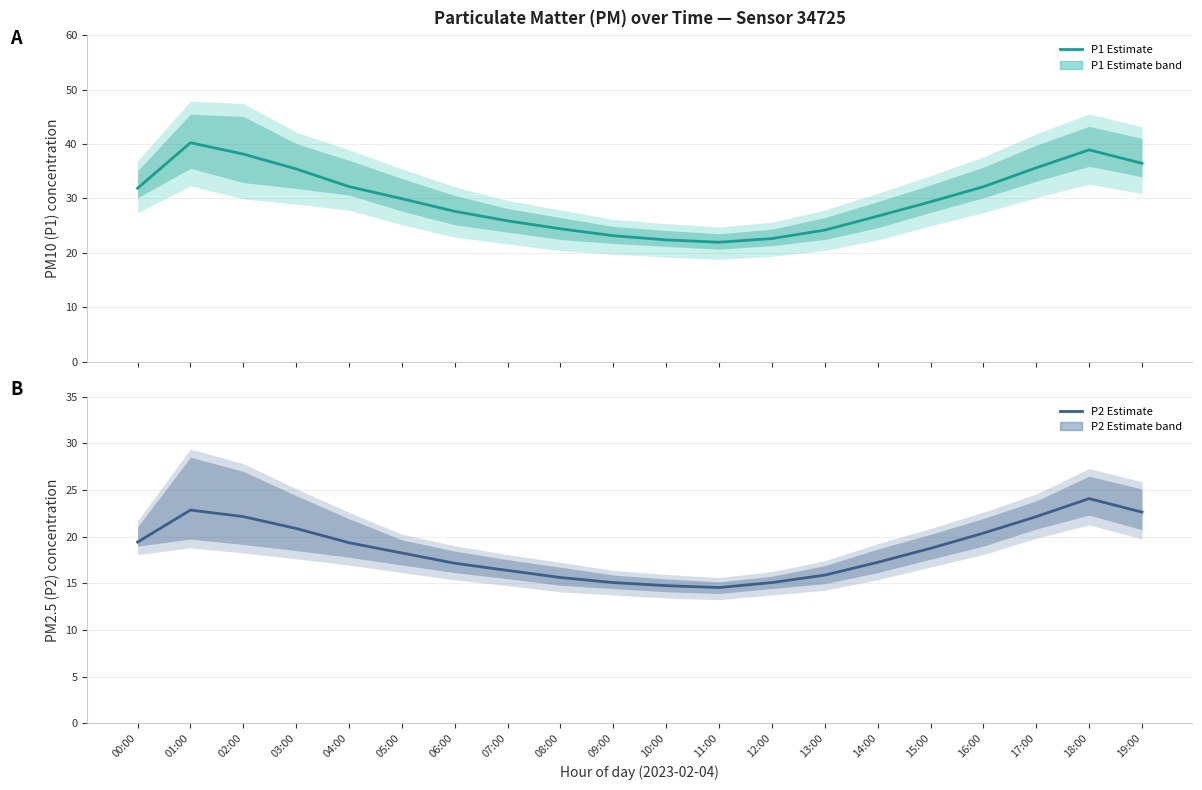

Does the chart display data point markers on the line(s)?

No